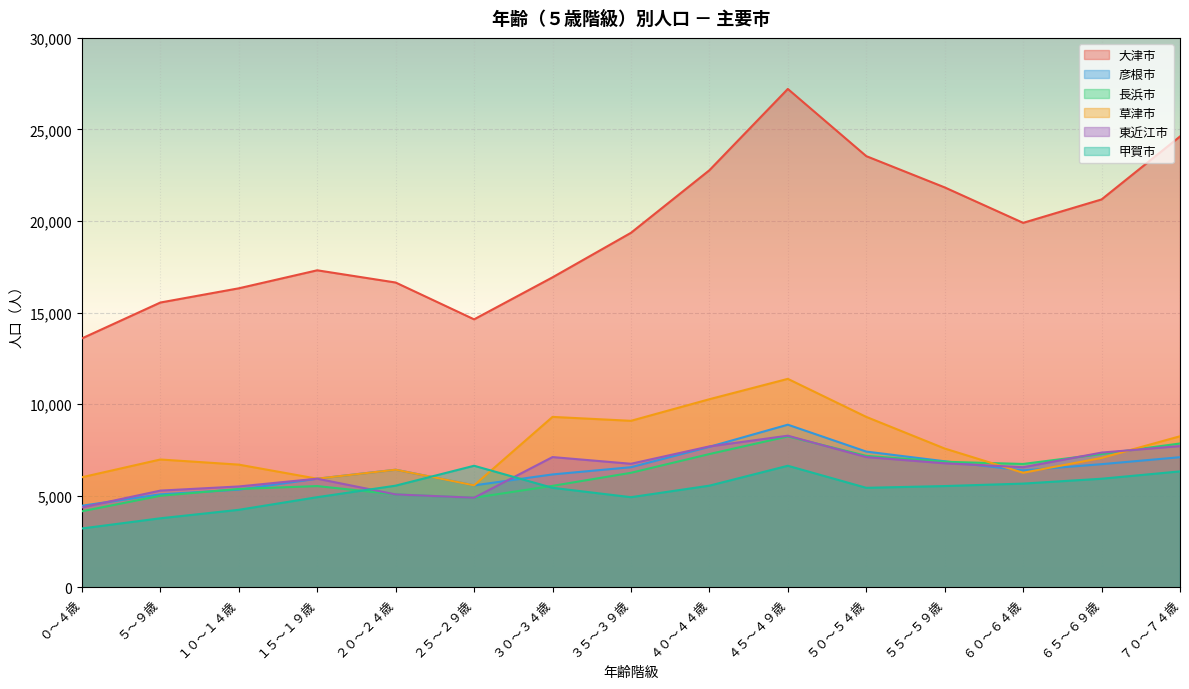

True or false: 大津市 has a value of 15555 at ５～９歳.

True